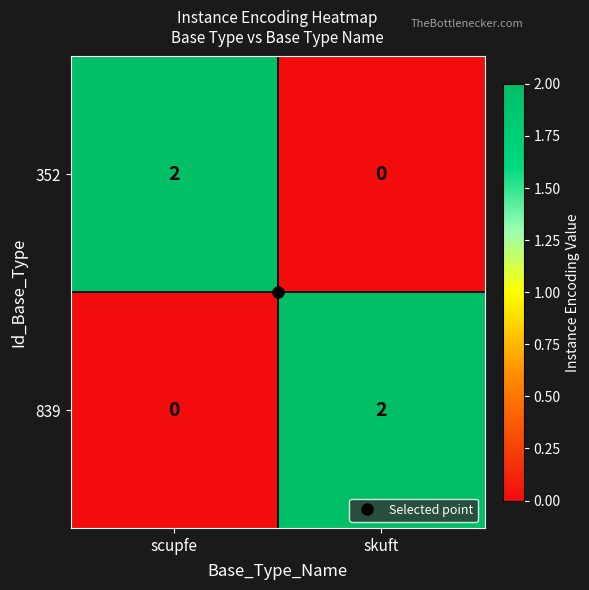

Rank the series at skuft from highest to lowest value.

839, 352